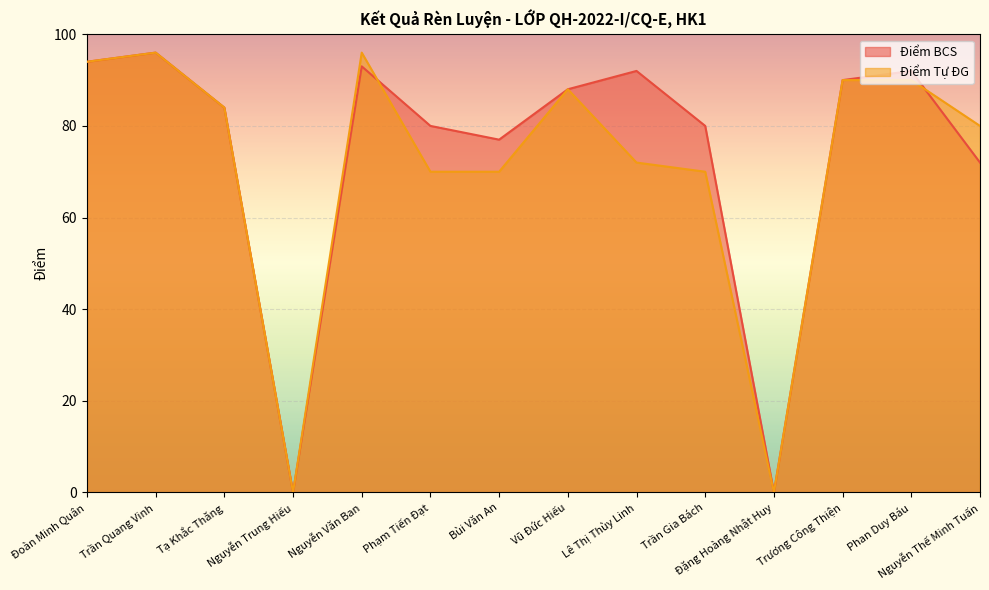

At which label is Điểm Tự ĐG closest to 48?

Phạm Tiến Đạt